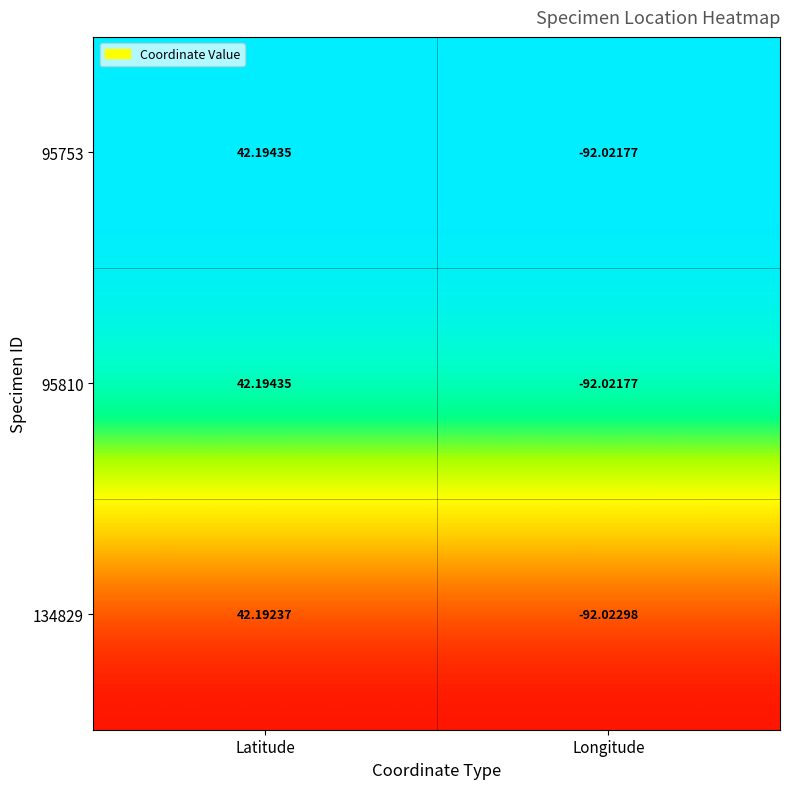

At how many categories does at least one series exceed 0?

1